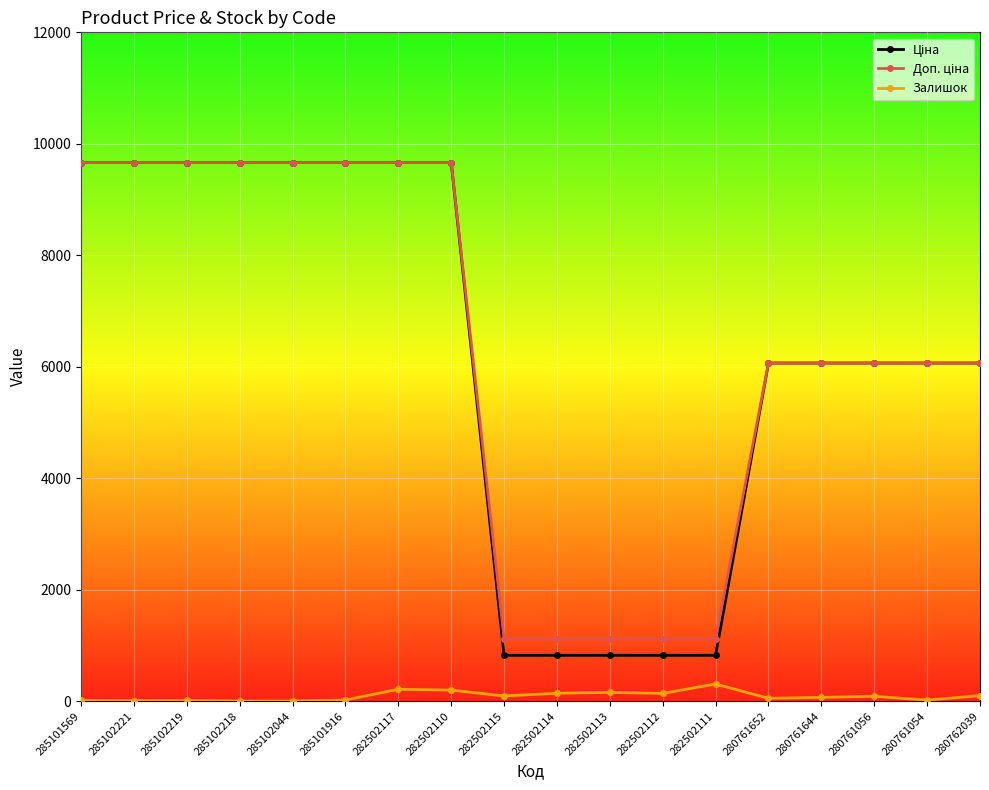

True or false: Залишок has a value of 22.0 at 285101916.

True